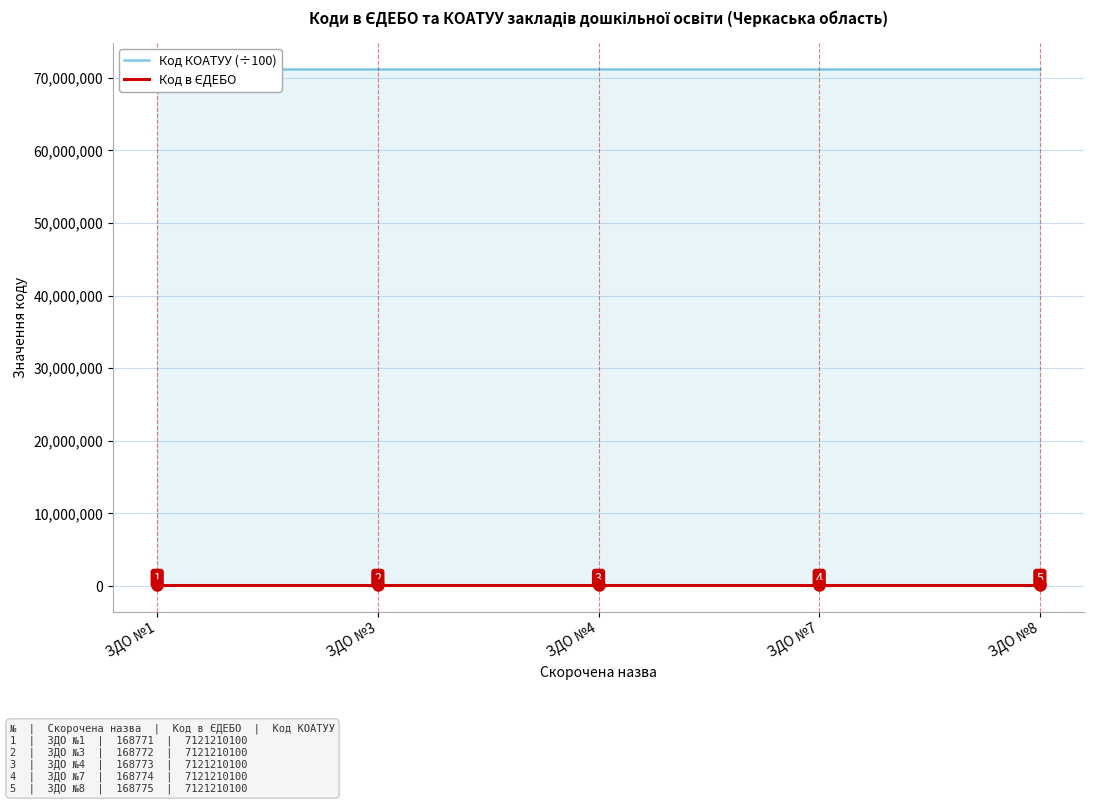

What are all the series names shown in the legend?

Код КОАТУУ (÷100), Код в ЄДЕБО